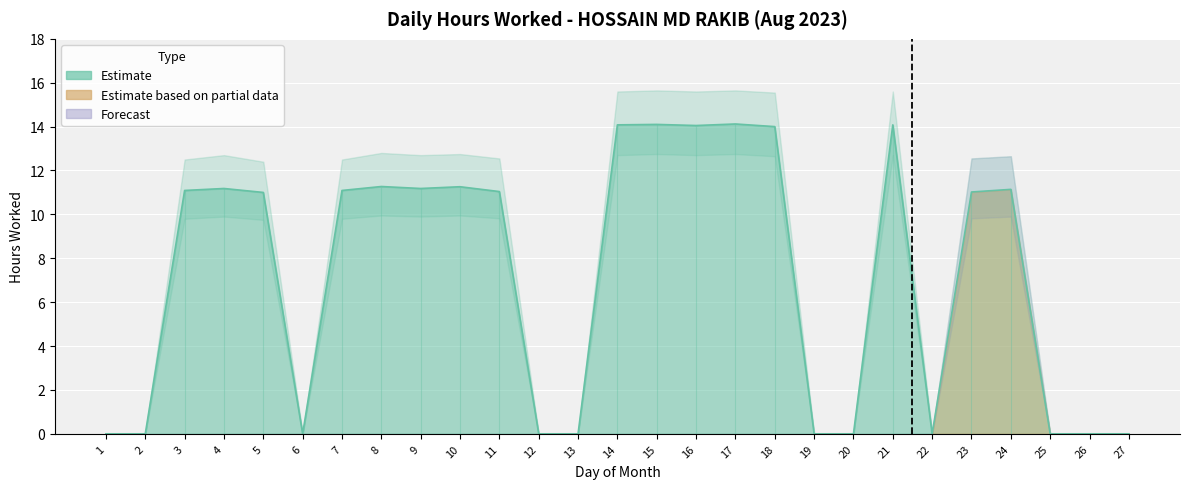

True or false: Hours Worked and Upper Band intersect in this chart.

False